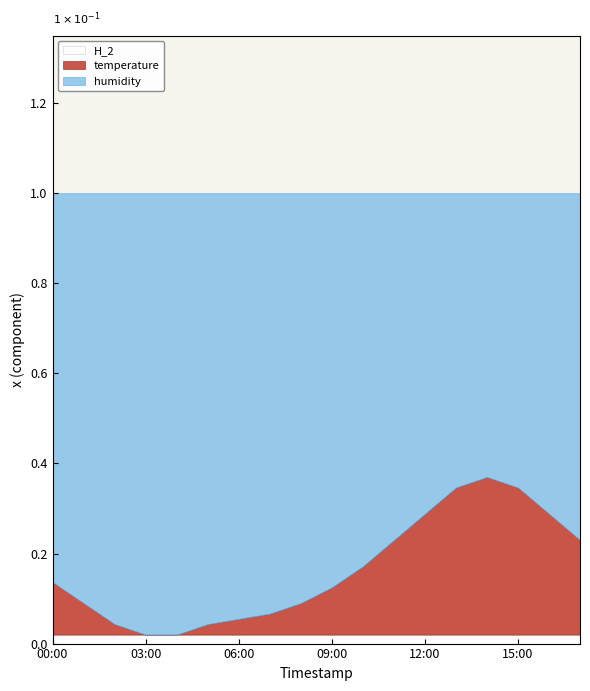

What are all the series names shown in the legend?

H_2, temperature, humidity